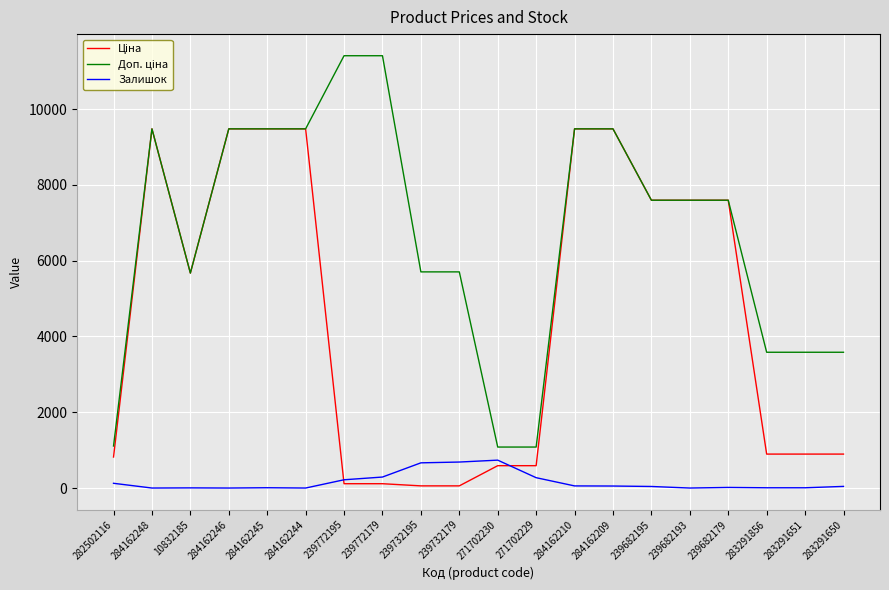

Is it true that Залишок equals 125.0 at 282502116?

True